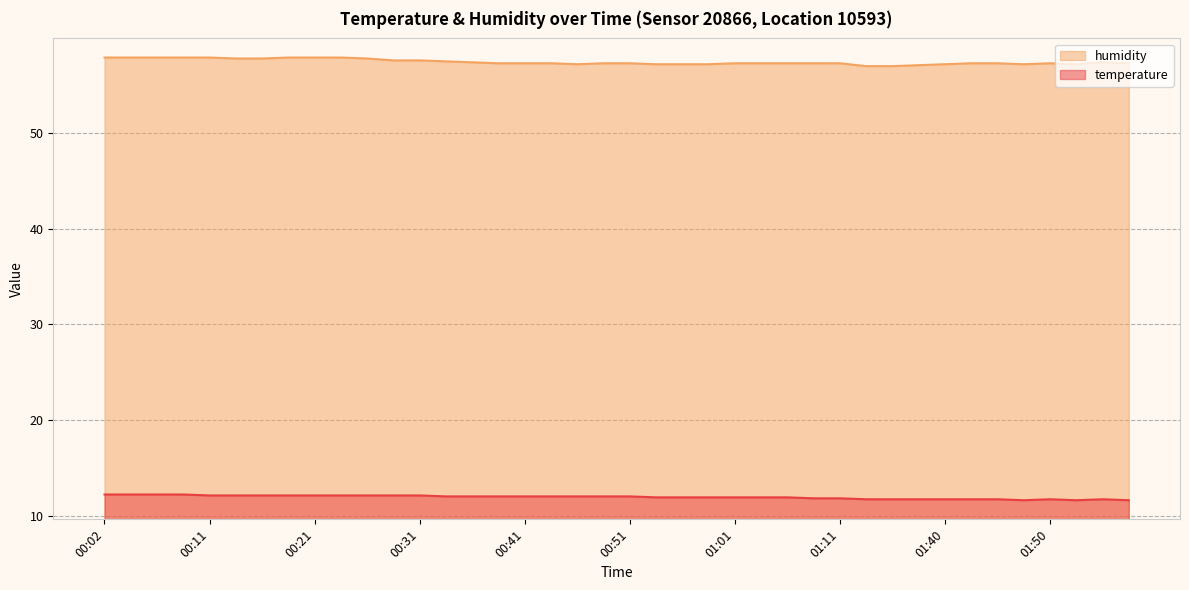

At which category is the sum across all series the highest?

00:02